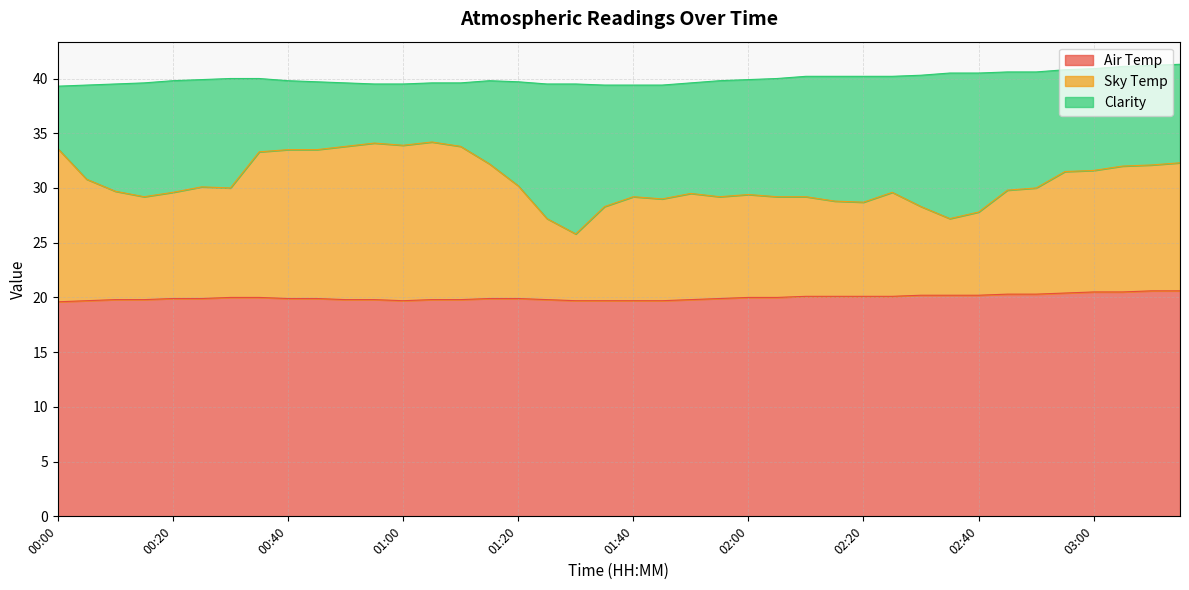

Between 01:05 and 00:40, which is larger?

00:40